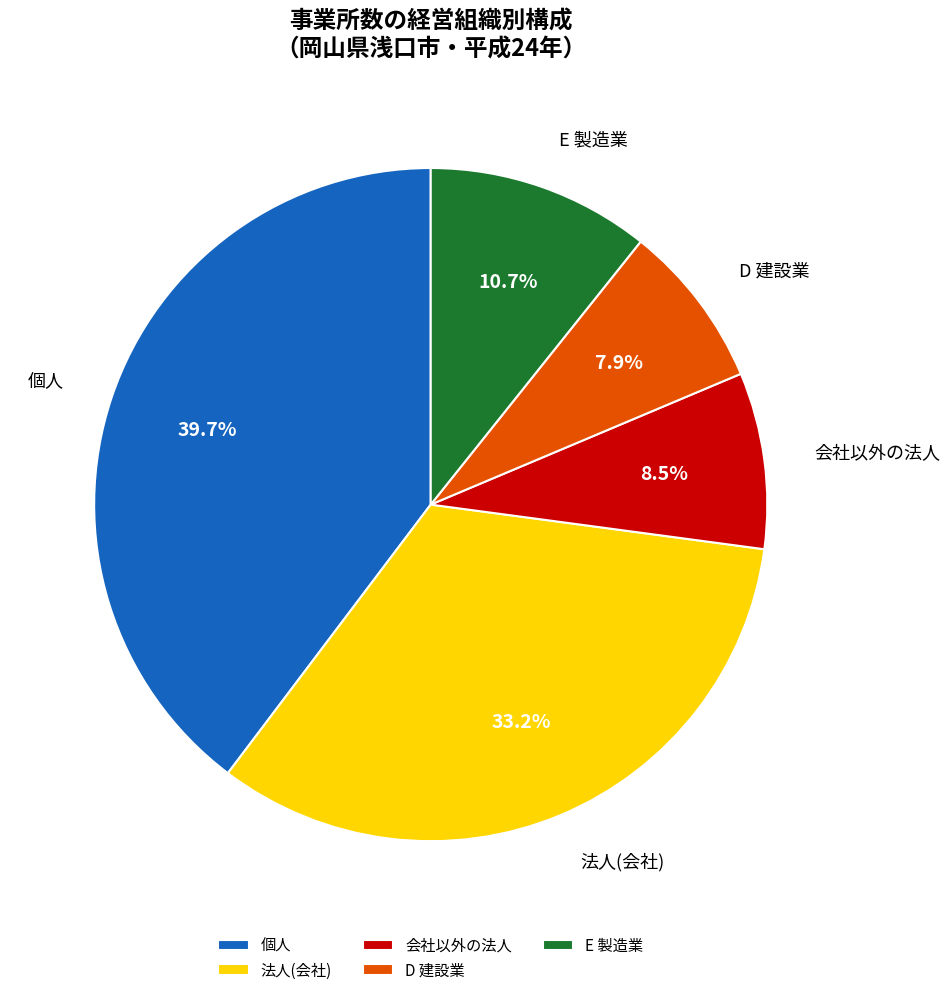

Does 会社以外の法人 represent more than half of the total?

No